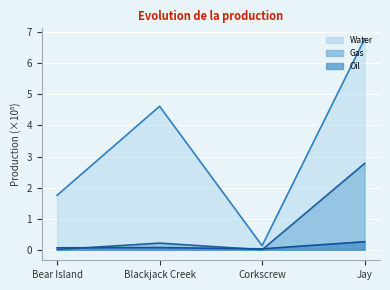

What value does the Water series have at Jay?

6.8